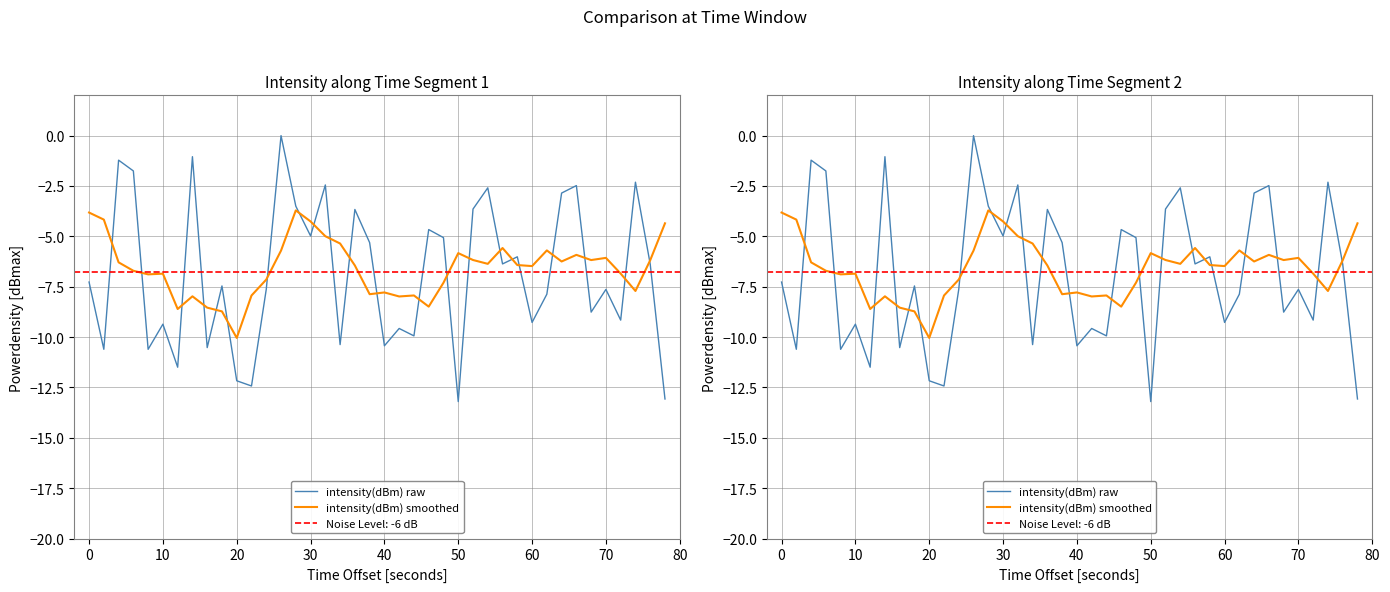

In intensity(dBm) smoothed, how many points are higher than both neighbors (excluding endpoints)?

10